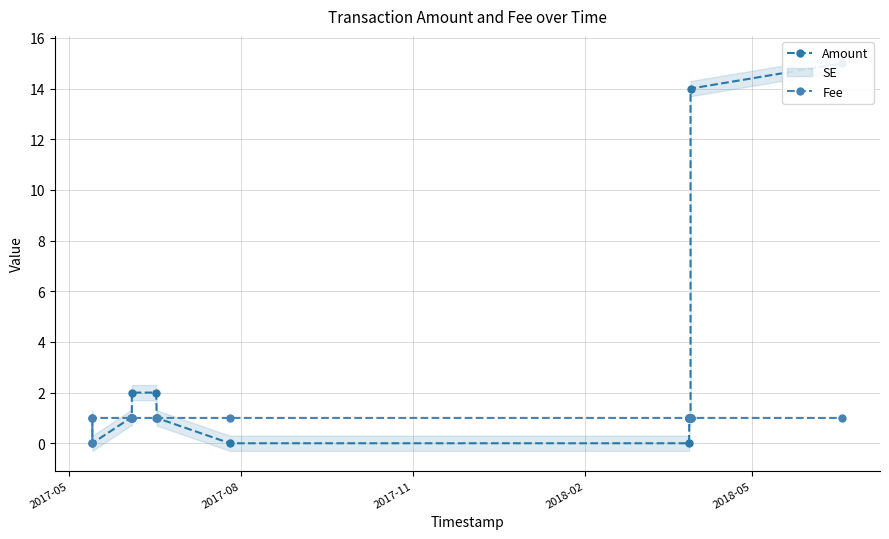

What is the value of the Fee point at the 4th from the left?

1.0